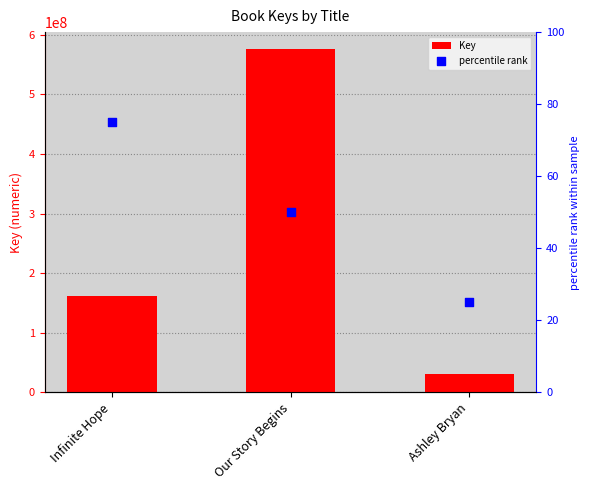

What are all the series names shown in the legend?

Key, percentile rank